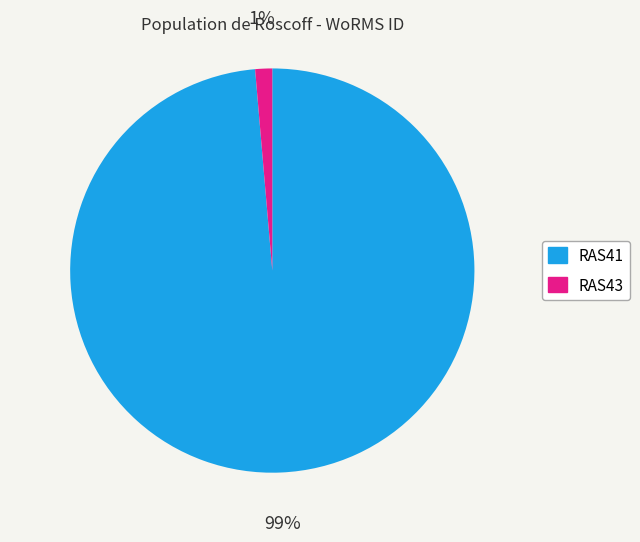

Does any single category account for the majority?

Yes